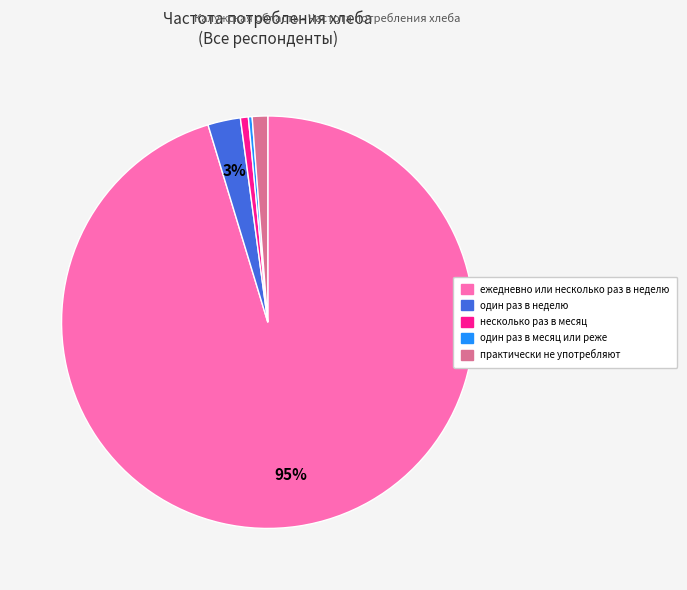

Which has a higher value, несколько раз в месяц or ежедневно или несколько раз в неделю?

ежедневно или несколько раз в неделю